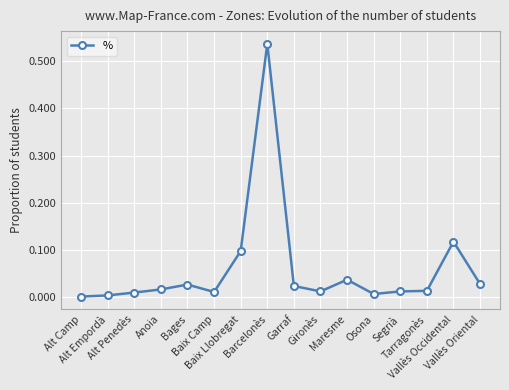

How many lines are shown in the chart?

1